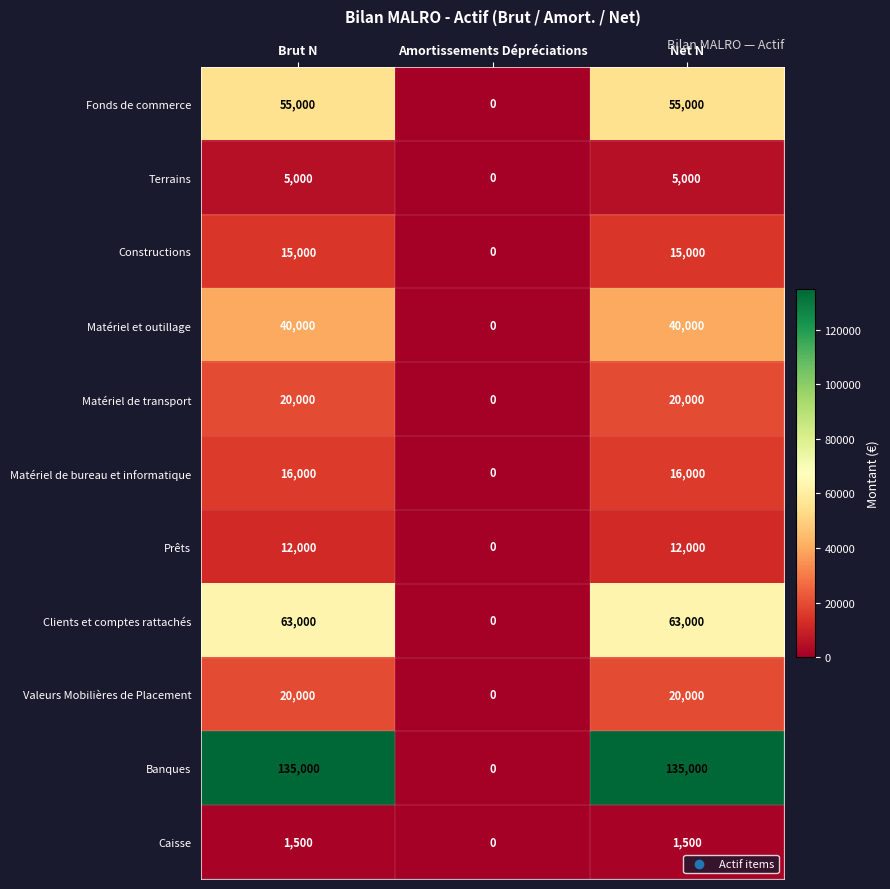

Which series has the largest total across all categories?

Banques